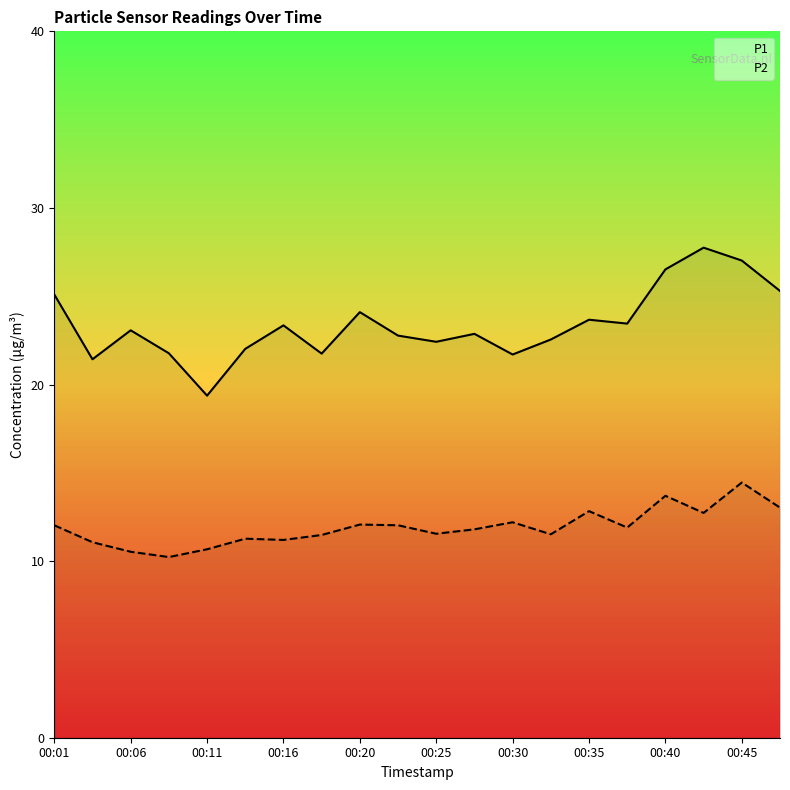

At how many categories does at least one series exceed 24?

6